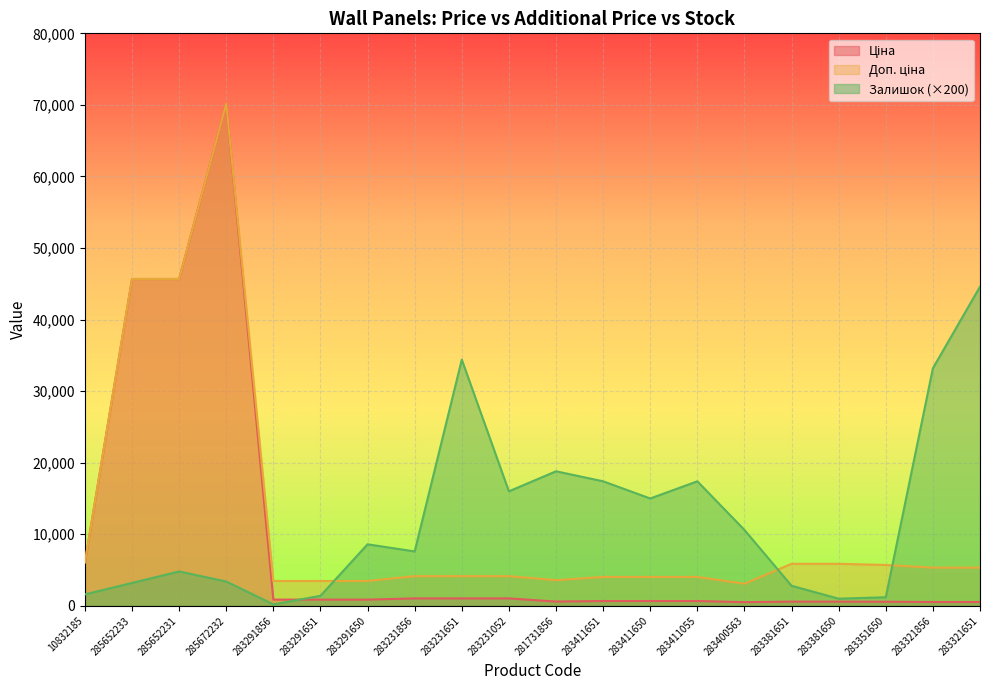

True or false: Доп. ціна and Ціна cross at least once.

False